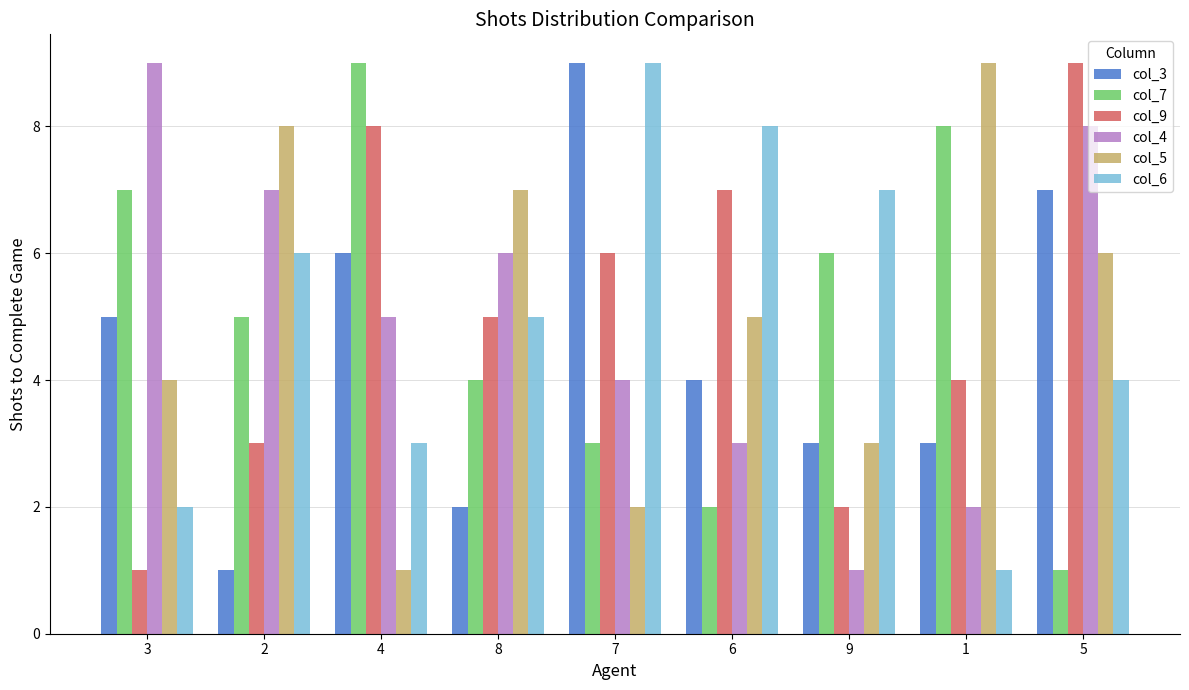

True or false: col_4 has a value of 2 at 3.

False